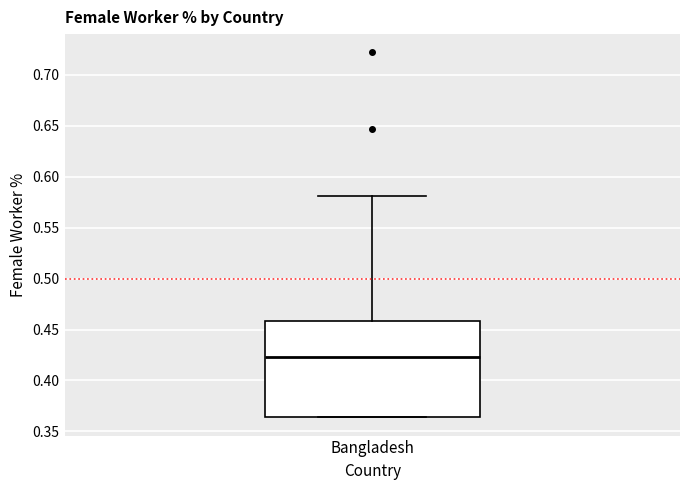

Where does the median line of the box for Bangladesh sit on the y-axis? The values are not printed on the chart, so give them approximately, as read against the axis.

0.425